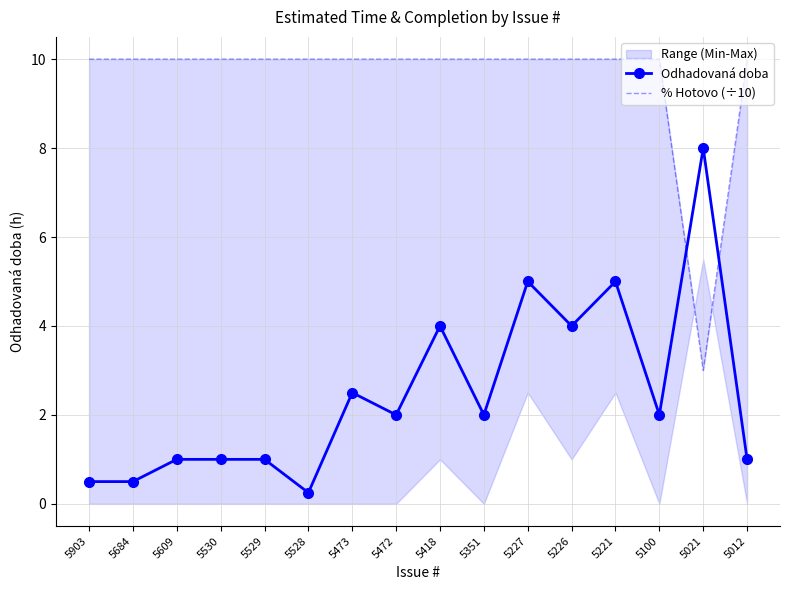

What is the total value across all series at 5473?

12.5